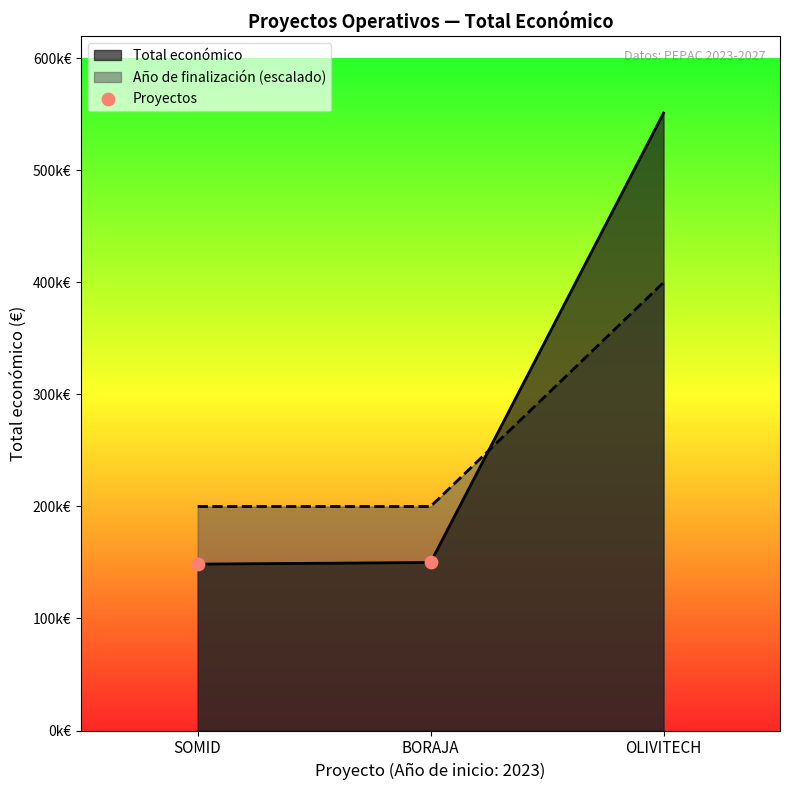

Which has a higher value, SOMID or BORAJA?

BORAJA